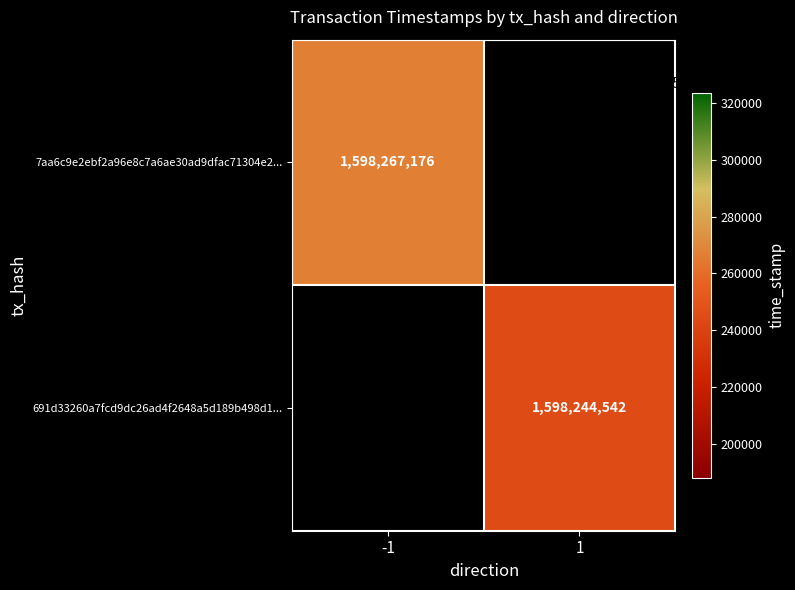

Which category has the highest value across all series?

-1